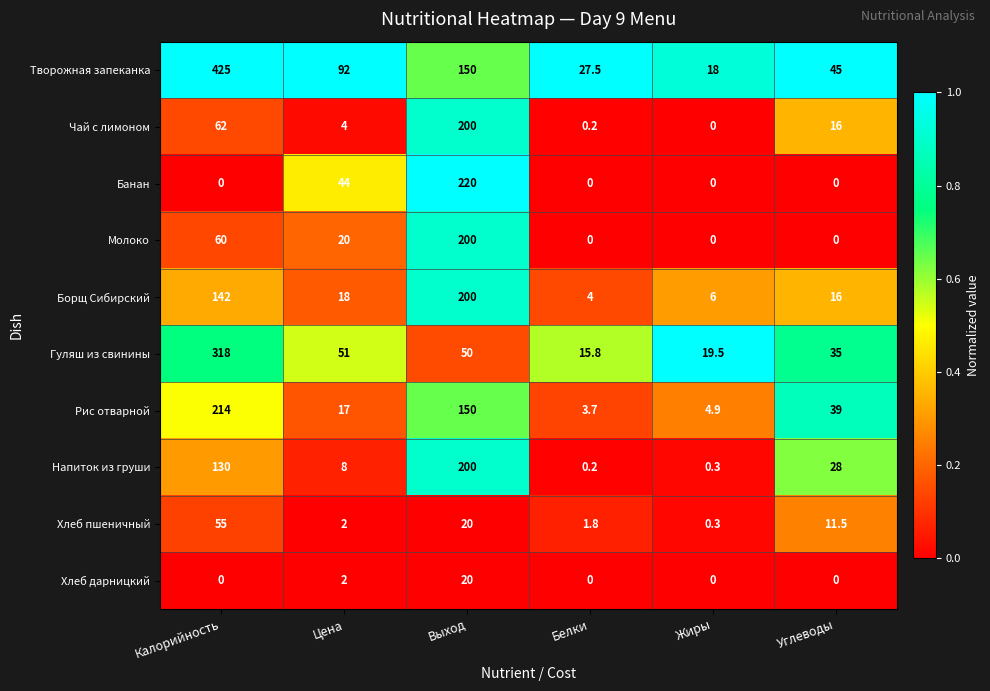

What is the difference between the Напиток из груши values at Белки and Цена?

7.8